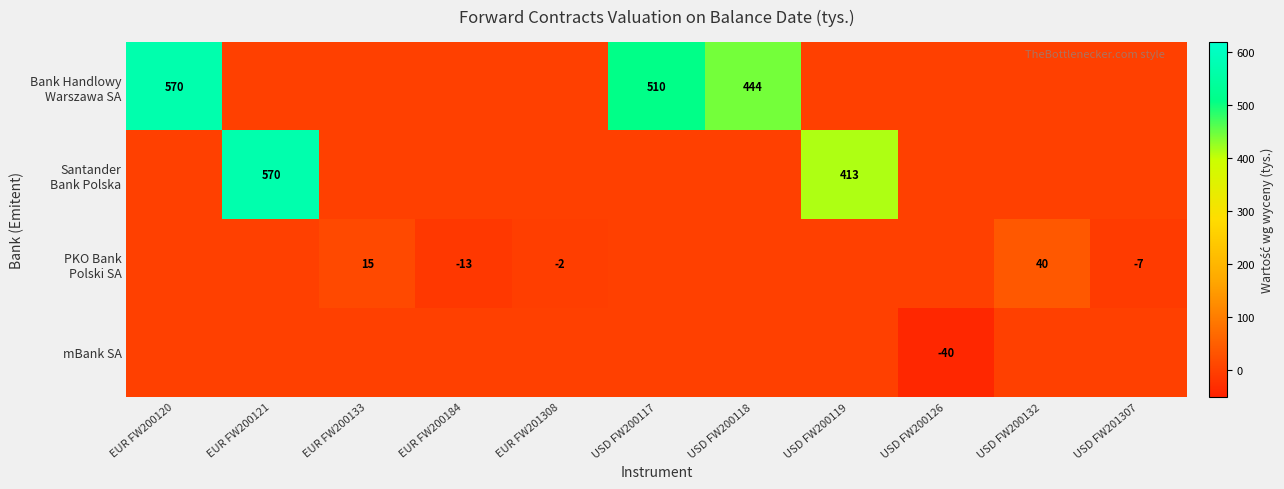

What is the spread (max minus min) of values at USD FW200119?

413